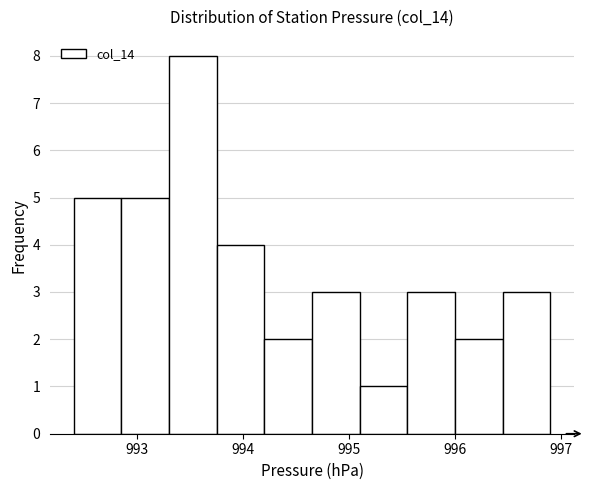

Reading left to right, transcribe this chart: for each bar, give the range it covers on the x-axis and its height. Neither the bar edges nor the heights are printed on the chart, so give them approximately, as read against the axes.

992.40 to 992.85: 5
992.85 to 993.30: 5
993.30 to 993.75: 8
993.75 to 994.20: 4
994.20 to 994.65: 2
994.65 to 995.10: 3
995.10 to 995.55: 1
995.55 to 996.00: 3
996.00 to 996.45: 2
996.45 to 996.90: 3